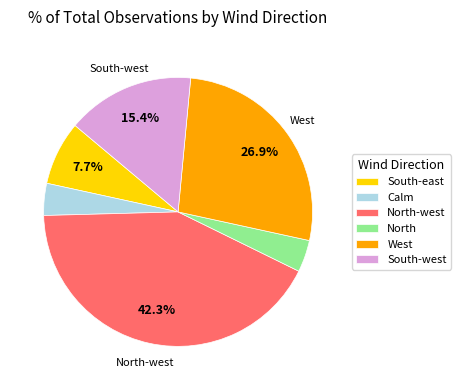

Does any single category account for the majority?

No